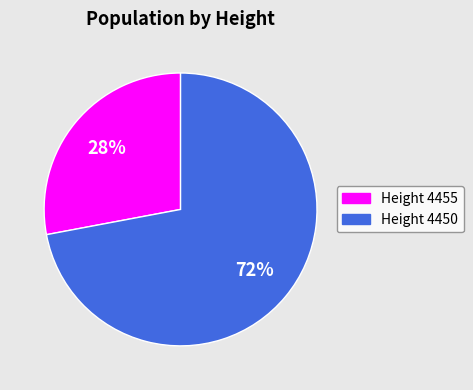

How many segments does this pie chart have?

2